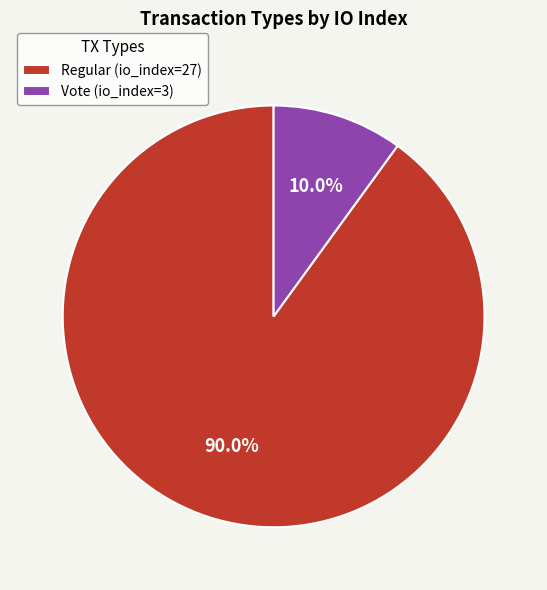

To the nearest percent, what portion does Vote (io_index=3) represent?

10%